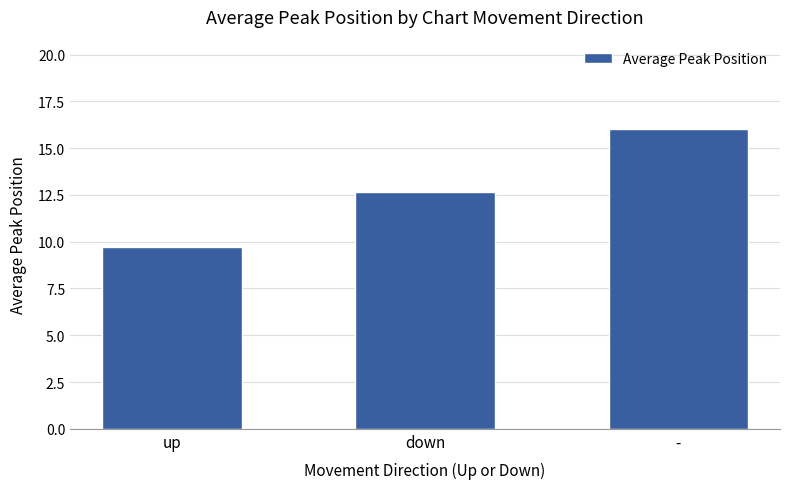

Are the bars grouped side by side (vs. stacked)?

No